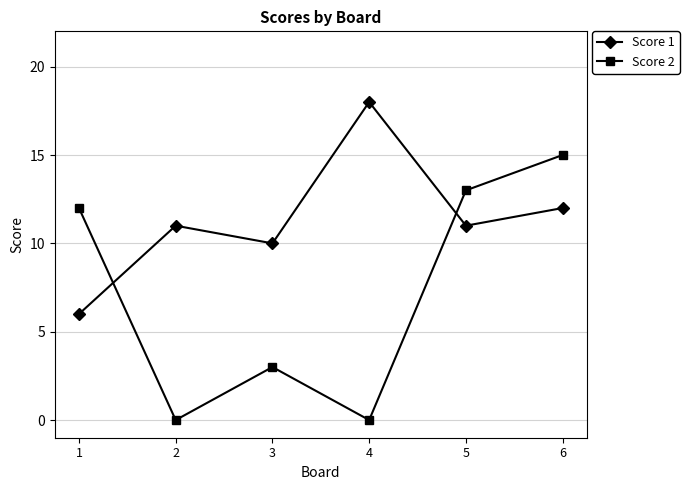

Rank the series at 3 from highest to lowest value.

Score 1, Score 2